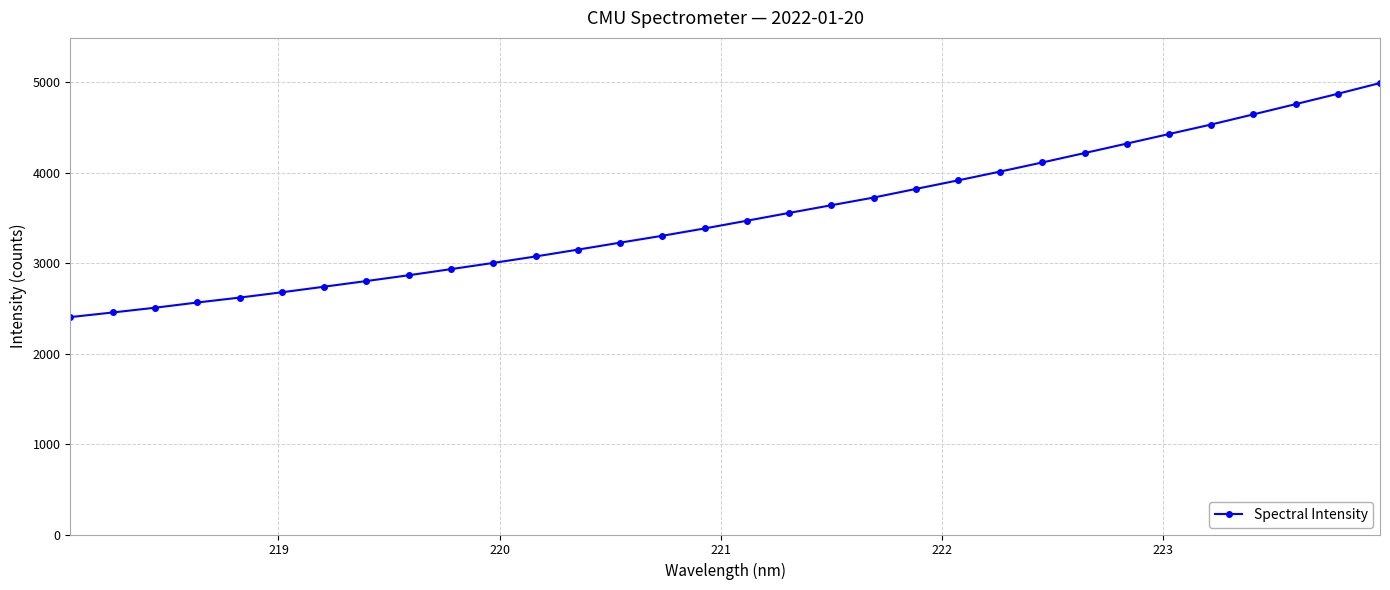

What is the value of the 6th point from the left?

2677.3